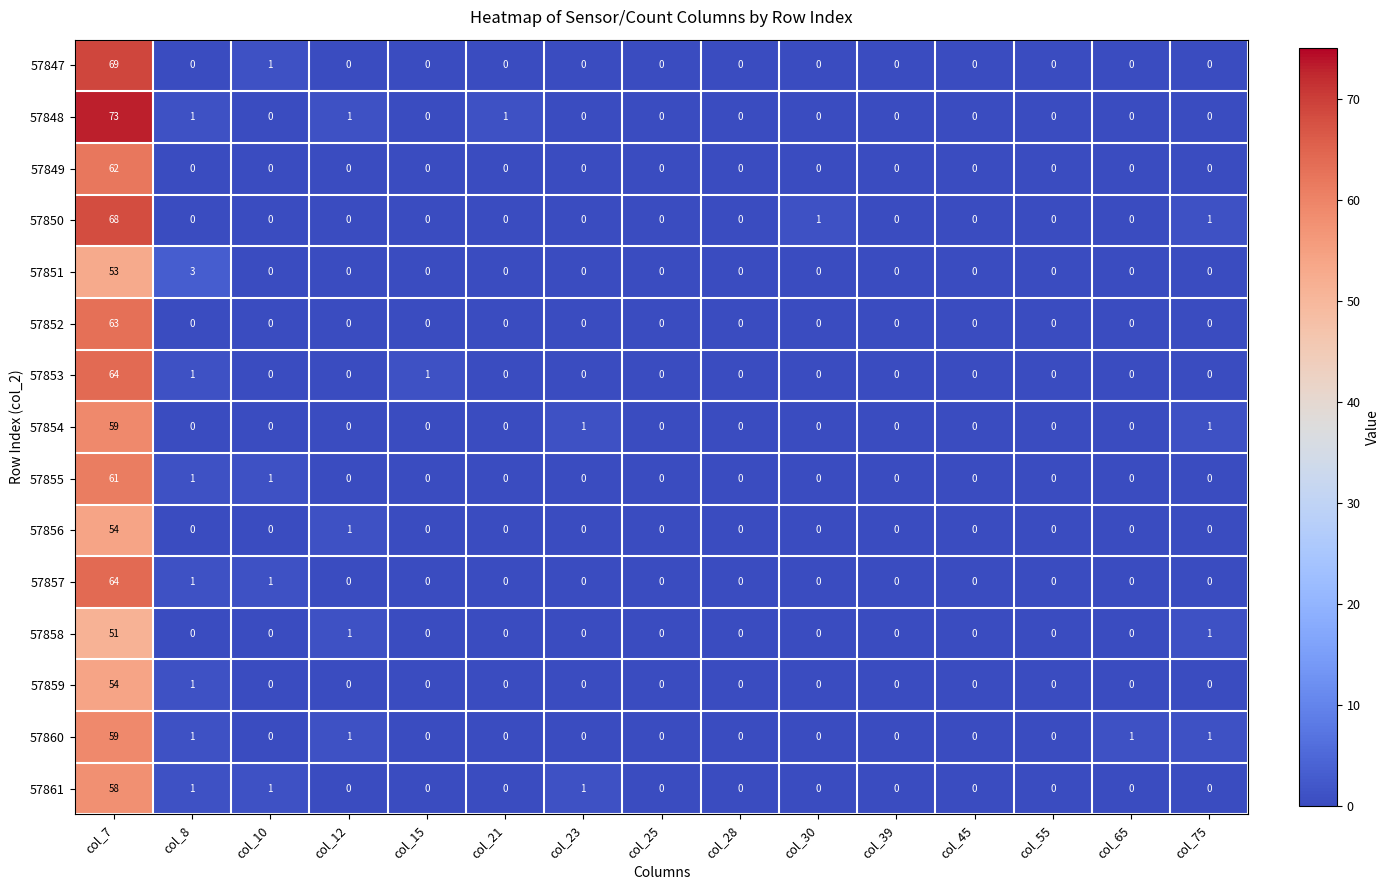

True or false: 57855 has a value of 0 at col_12.

True